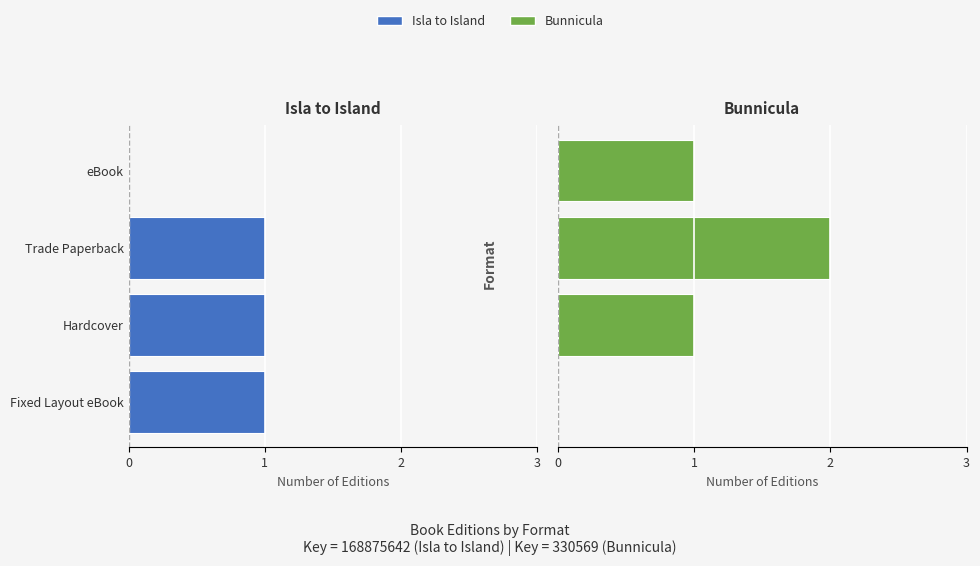

What is the value of the Bunnicula bar at the 3rd from the left?

2